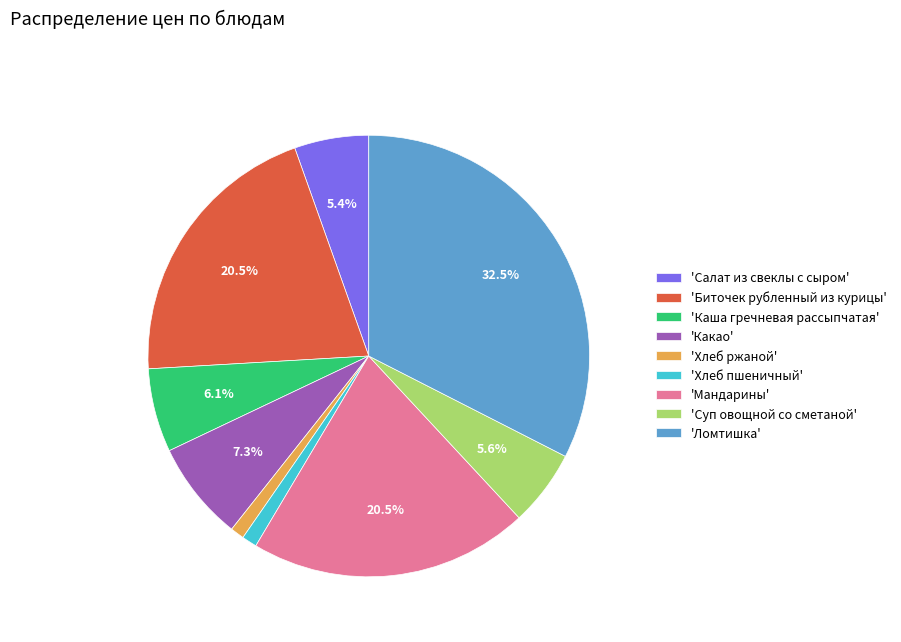

Which has a higher value, 'Салат из свеклы с сыром' or 'Ломтишка'?

'Ломтишка'